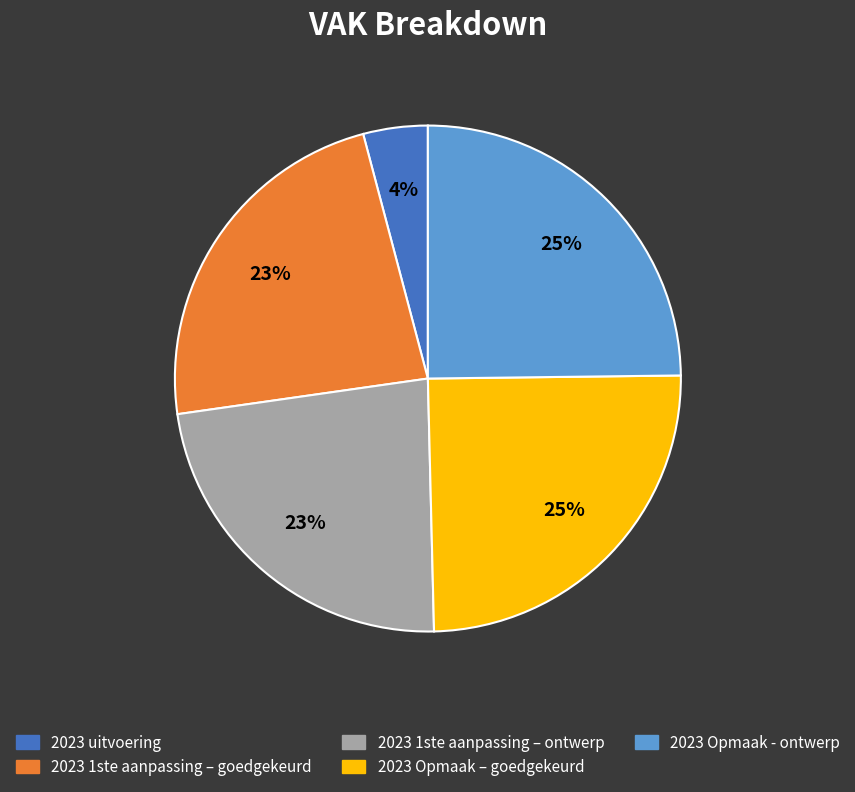

The 2023 Opmaak – goedgekeurd slice represents 25% of the pie. True or false?

True